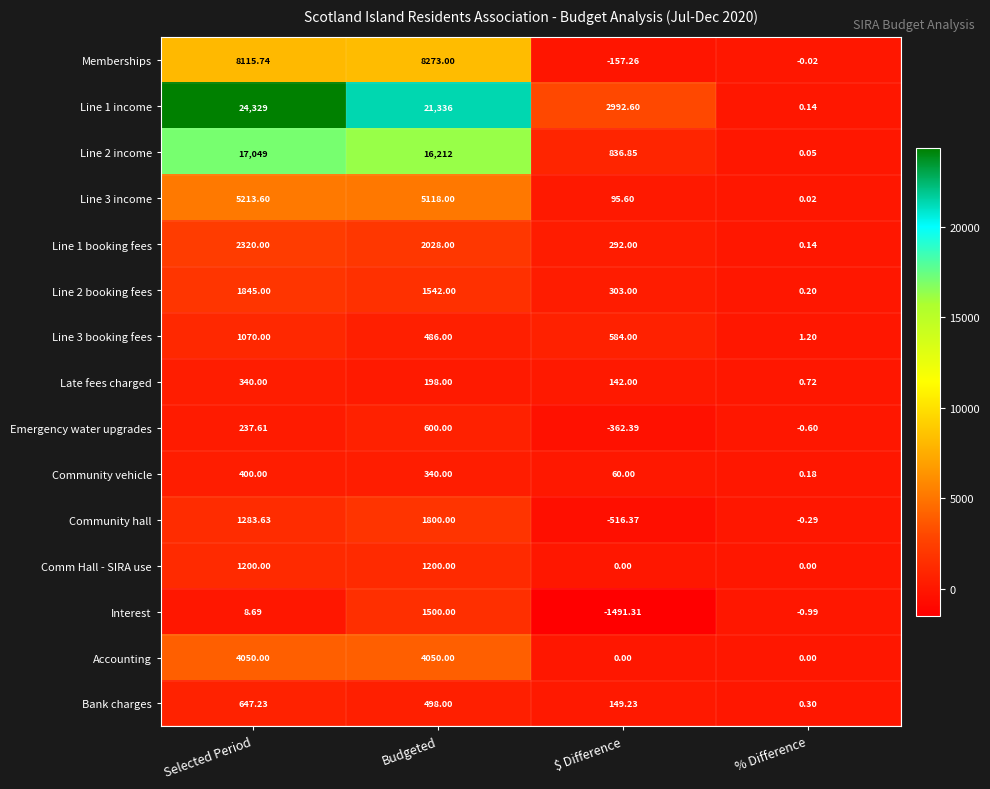

Which series has the largest range (max minus min)?

Line 1 income